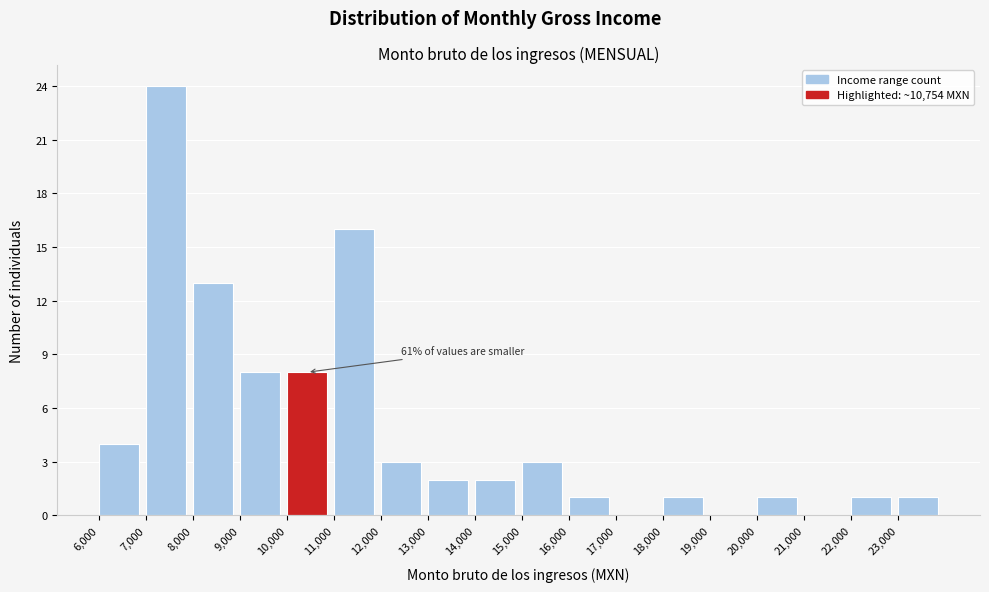

Which range on the x-axis has the tallest bar?

7000 to 8000